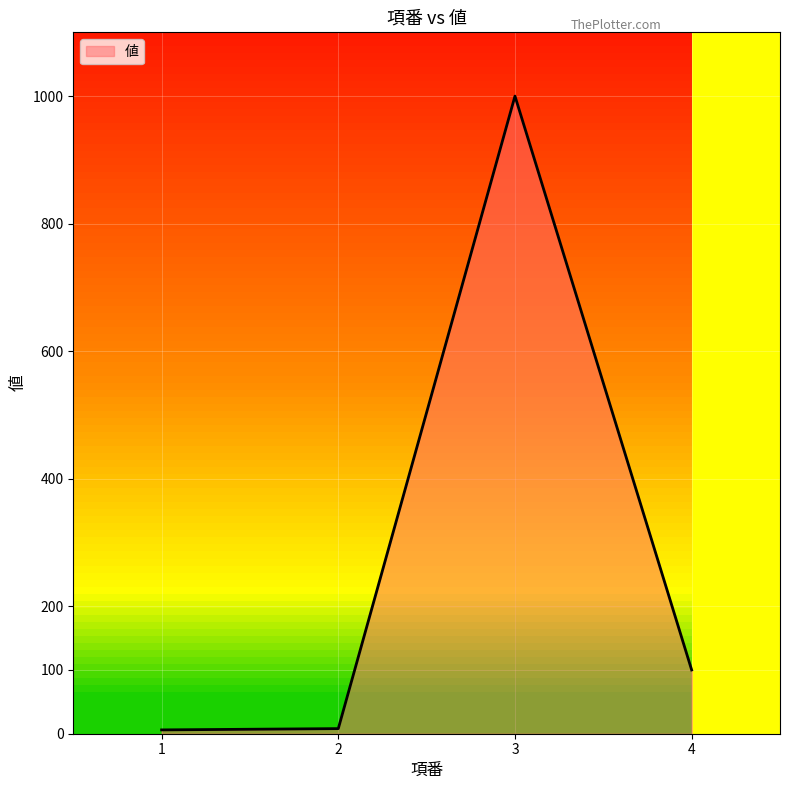

At which category does the data reach its first local peak?

3